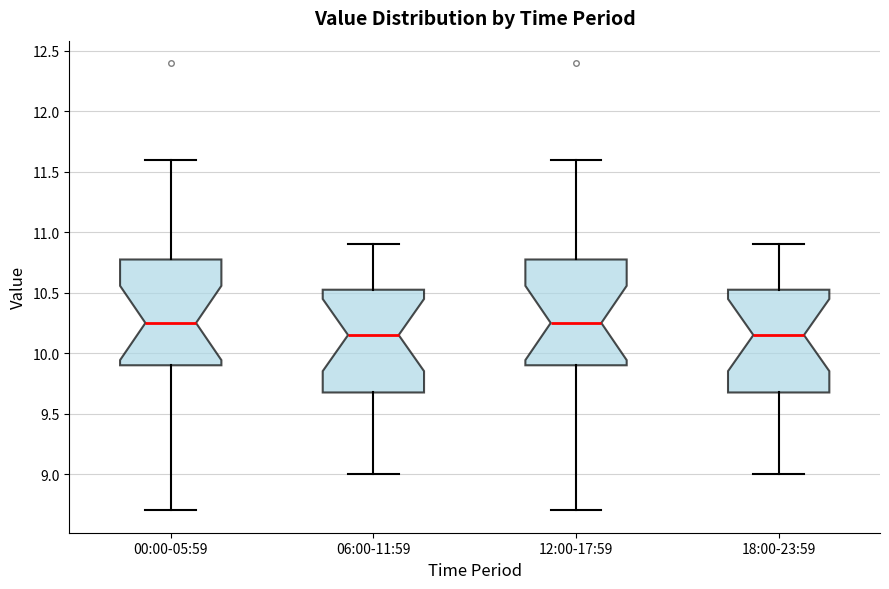

Reading left to right, transcribe this box plot: for each box, give where its median line is, the range the box spans, and where its two whiskers end, as read against the y-axis. The values are not printed on the chart, so give them approximately, as read against the axis.

00:00-05:59: median 10.25, box 9.90 to 10.80, whiskers 8.70 to 11.60
06:00-11:59: median 10.15, box 9.70 to 10.55, whiskers 9.00 to 10.90
12:00-17:59: median 10.25, box 9.90 to 10.80, whiskers 8.70 to 11.60
18:00-23:59: median 10.15, box 9.70 to 10.55, whiskers 9.00 to 10.90